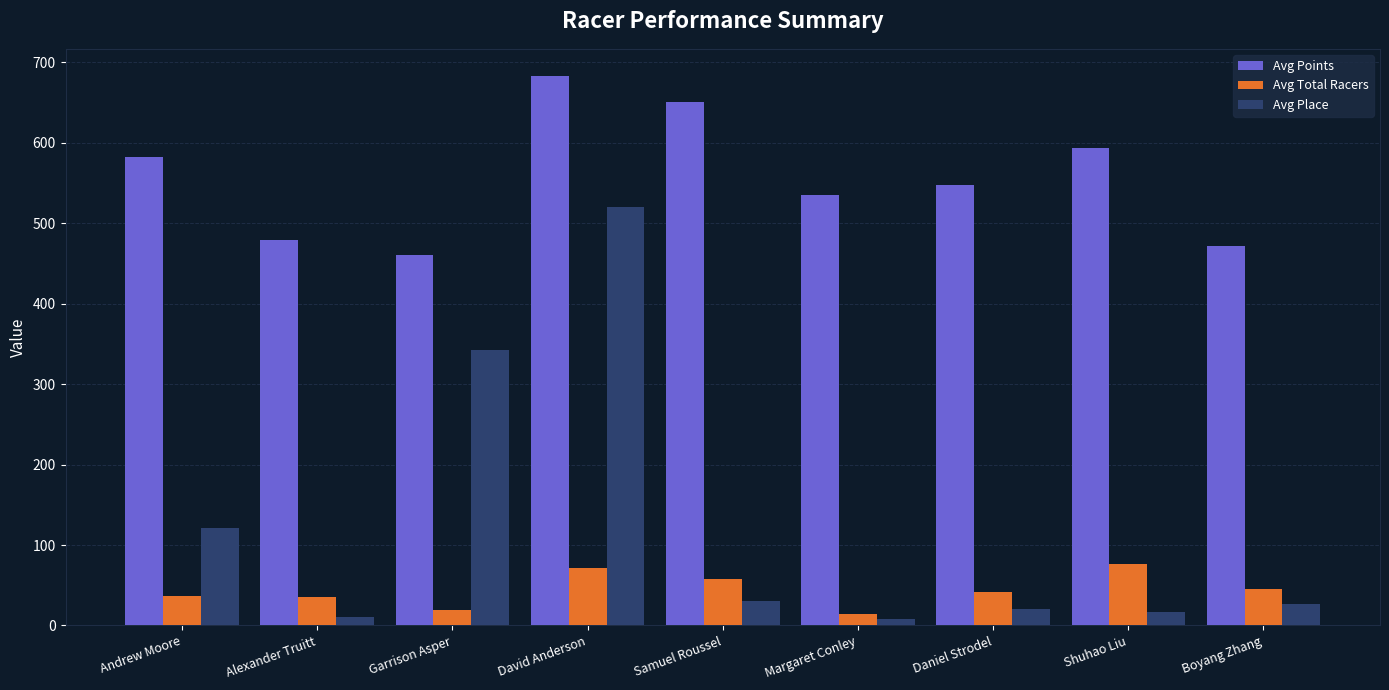

What is the spread (max minus min) of values at Garrison Asper?

440.9